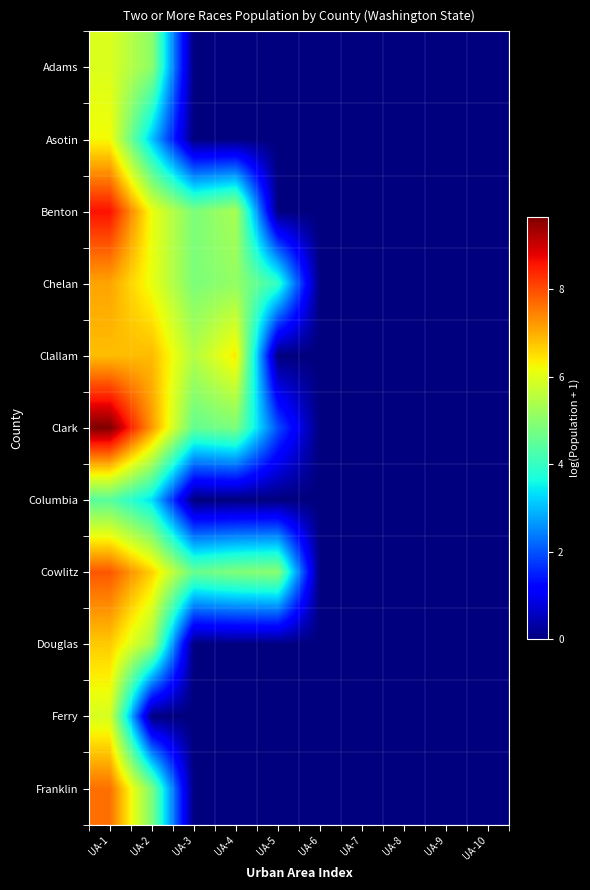

Reading left to right, extract all data points from this chart.

Adams: UA-1=5.9	UA-2=5.0	UA-3=0.0	UA-4=0.0	UA-5=0.0	UA-6=0.0	UA-7=0.0	UA-8=0.0	UA-9=0.0	UA-10=0.0
Asotin: UA-1=6.2	UA-2=3.1	UA-3=0.0	UA-4=0.0	UA-5=0.0	UA-6=0.0	UA-7=0.0	UA-8=0.0	UA-9=0.0	UA-10=0.0
Benton: UA-1=8.6	UA-2=6.1	UA-3=4.8	UA-4=5.4	UA-5=0.0	UA-6=0.0	UA-7=0.0	UA-8=0.0	UA-9=0.0	UA-10=0.0
Chelan: UA-1=7.1	UA-2=6.1	UA-3=4.8	UA-4=5.1	UA-5=4.0	UA-6=0.0	UA-7=0.0	UA-8=0.0	UA-9=0.0	UA-10=0.0
Clallam: UA-1=6.8	UA-2=6.9	UA-3=5.5	UA-4=6.4	UA-5=0.0	UA-6=0.0	UA-7=0.0	UA-8=0.0	UA-9=0.0	UA-10=0.0
Clark: UA-1=9.7	UA-2=7.2	UA-3=4.6	UA-4=4.8	UA-5=1.9	UA-6=0.0	UA-7=0.0	UA-8=0.0	UA-9=0.0	UA-10=0.0
Columbia: UA-1=4.4	UA-2=3.3	UA-3=0.0	UA-4=0.0	UA-5=0.0	UA-6=0.0	UA-7=0.0	UA-8=0.0	UA-9=0.0	UA-10=0.0
Cowlitz: UA-1=7.9	UA-2=6.6	UA-3=4.6	UA-4=4.9	UA-5=5.0	UA-6=0.0	UA-7=0.0	UA-8=0.0	UA-9=0.0	UA-10=0.0
Douglas: UA-1=6.7	UA-2=5.3	UA-3=0.0	UA-4=0.0	UA-5=0.0	UA-6=0.0	UA-7=0.0	UA-8=0.0	UA-9=0.0	UA-10=0.0
Ferry: UA-1=5.9	UA-2=0.0	UA-3=0.0	UA-4=0.0	UA-5=0.0	UA-6=0.0	UA-7=0.0	UA-8=0.0	UA-9=0.0	UA-10=0.0
Franklin: UA-1=7.6	UA-2=4.8	UA-3=0.0	UA-4=0.0	UA-5=0.0	UA-6=0.0	UA-7=0.0	UA-8=0.0	UA-9=0.0	UA-10=0.0